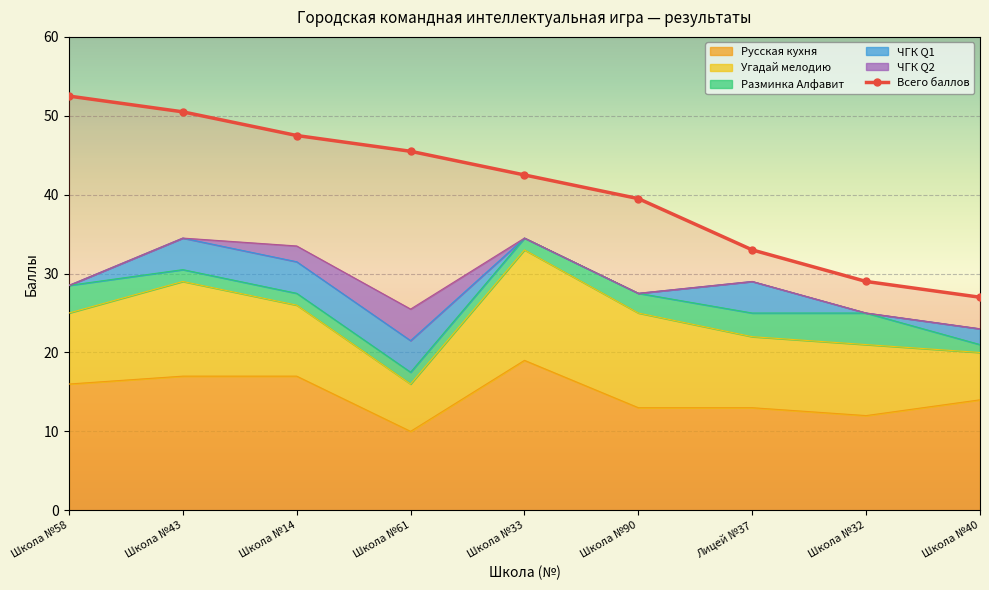

What is the label of the 3rd point from the right?

Лицей №37